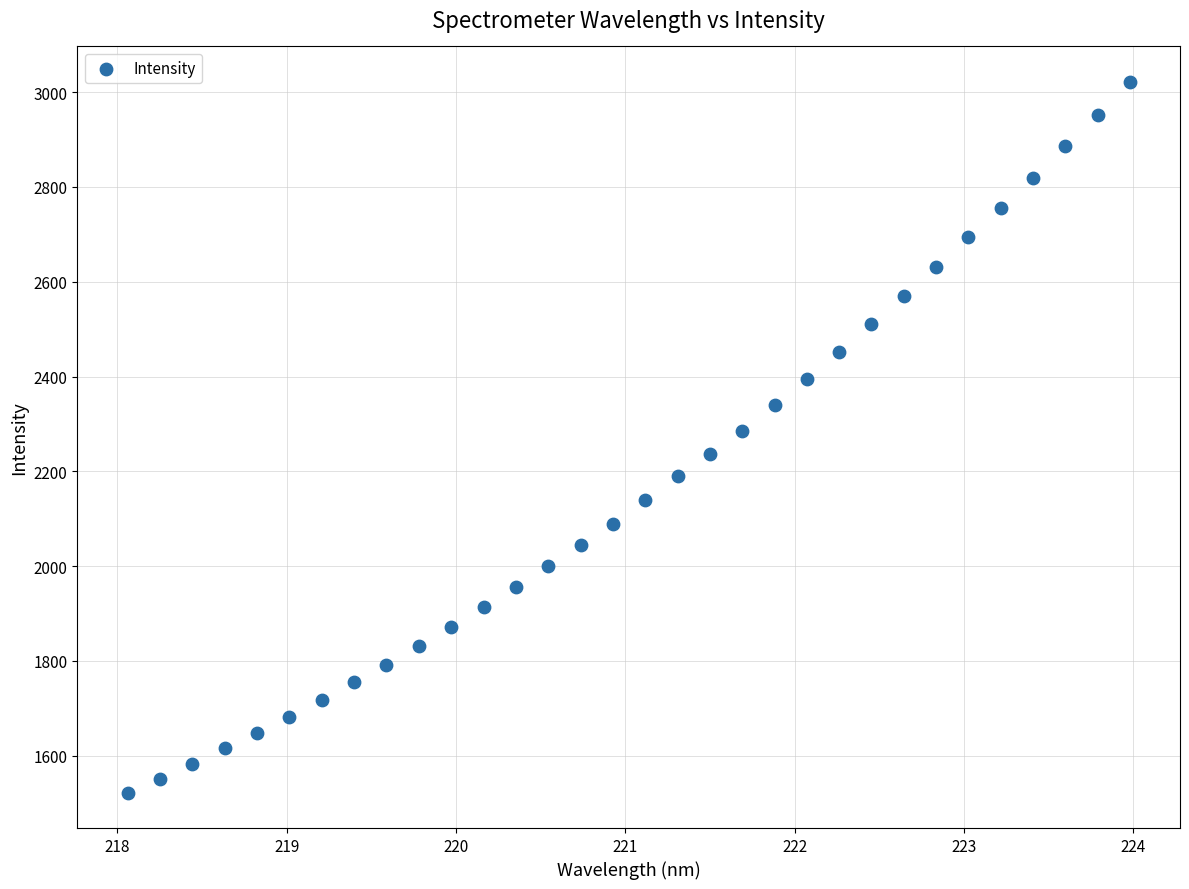

What is the range of Y values (max minus min)?

1498.9